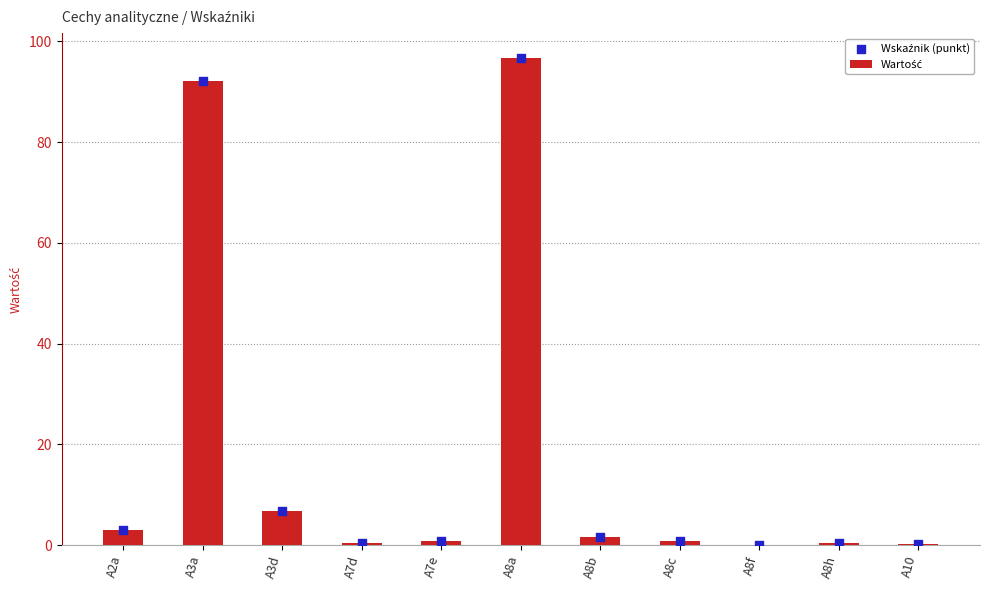

What are all the series names shown in the legend?

Wartość, Wskaźnik (punkt)